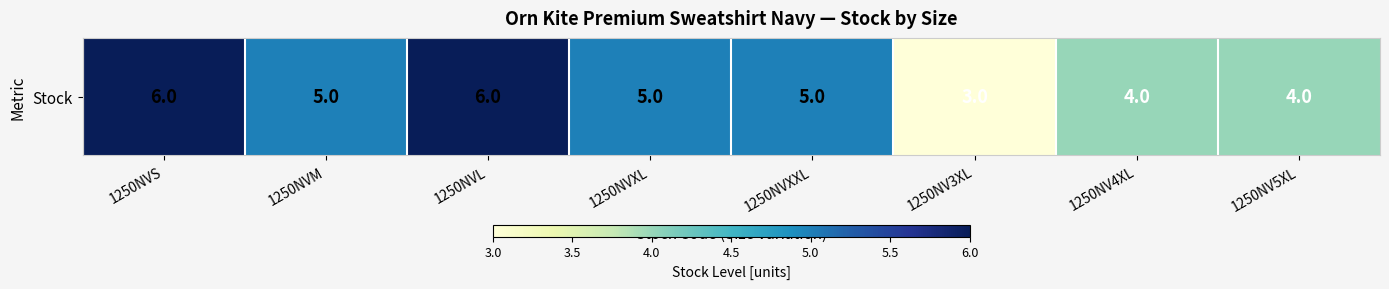

The chart shows a value of 4 at 1250NV5XL. True or false?

True